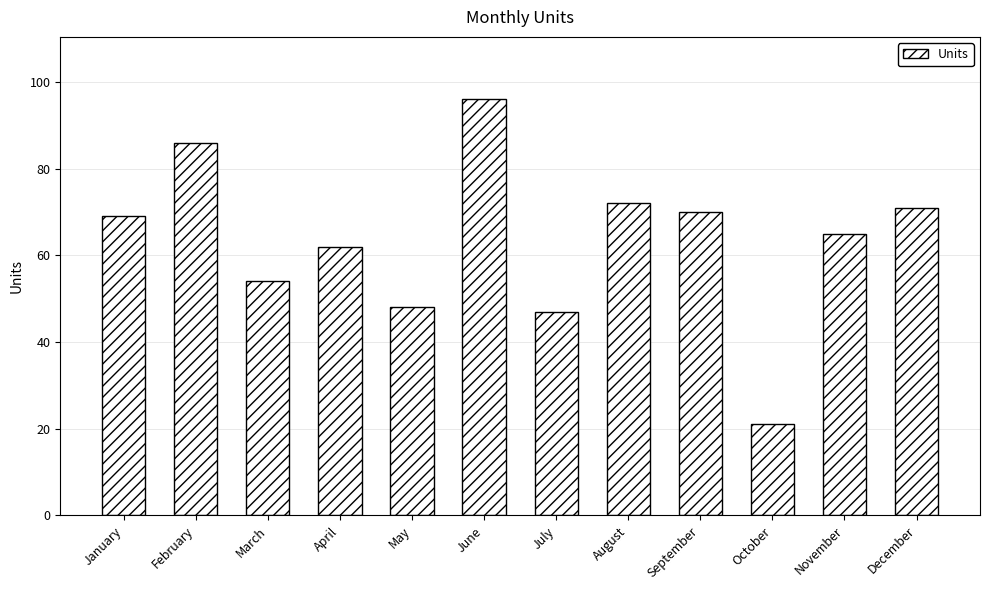

What is the difference between the maximum and minimum values?

75